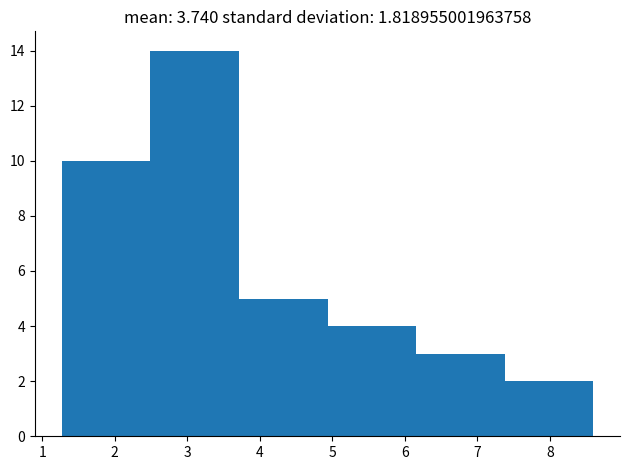

Reading left to right, list every bar in this chart as the range it spans on the x-axis followed by its height. Neither the bar edges nor the heights are printed on the chart, so give them approximately, as read against the axes.

1.3 to 2.5: 10
2.5 to 3.7: 14
3.7 to 4.9: 5
4.9 to 6.2: 4
6.2 to 7.4: 3
7.4 to 8.6: 2